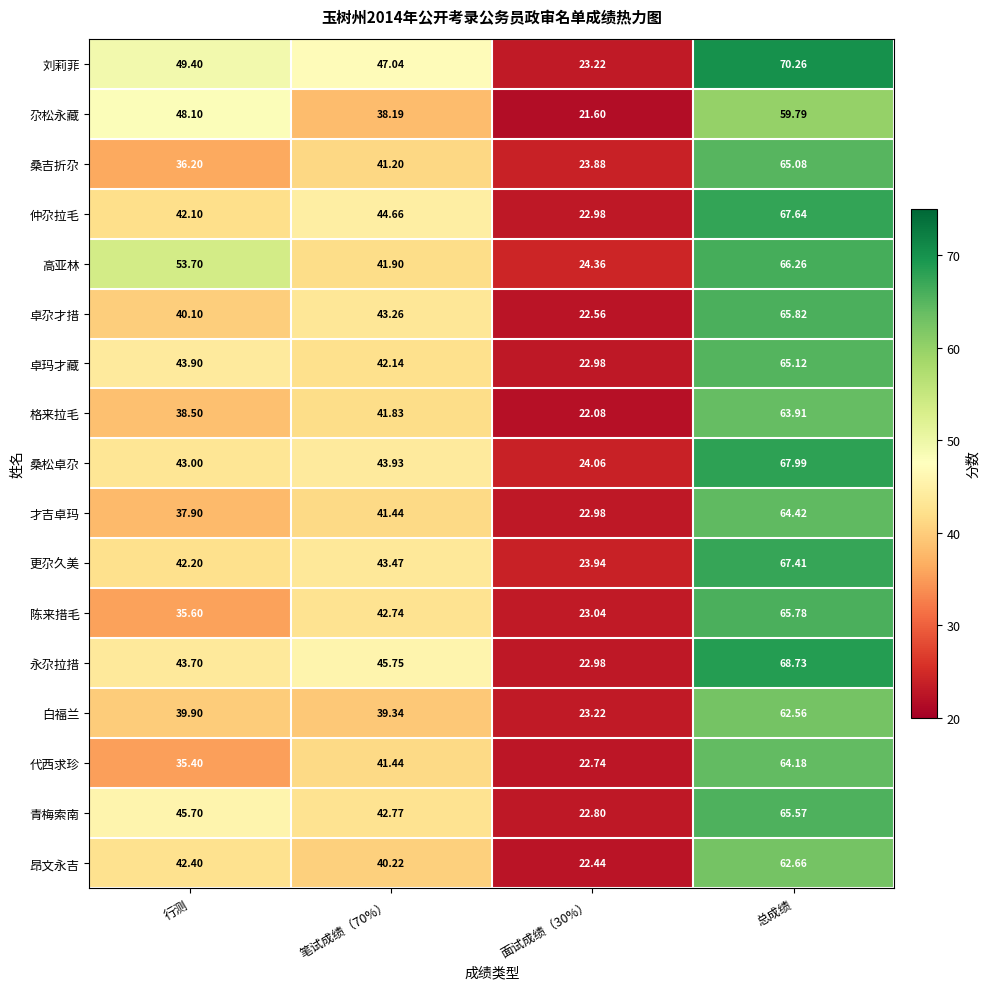

Which category has the highest value in the 更尕久美 series?

总成绩